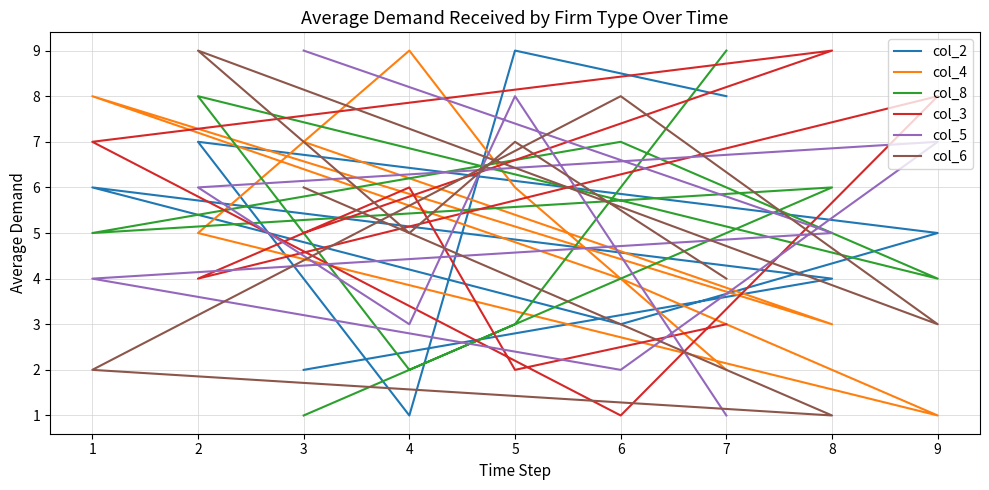

At which category does col_3 reach its first local peak?

8